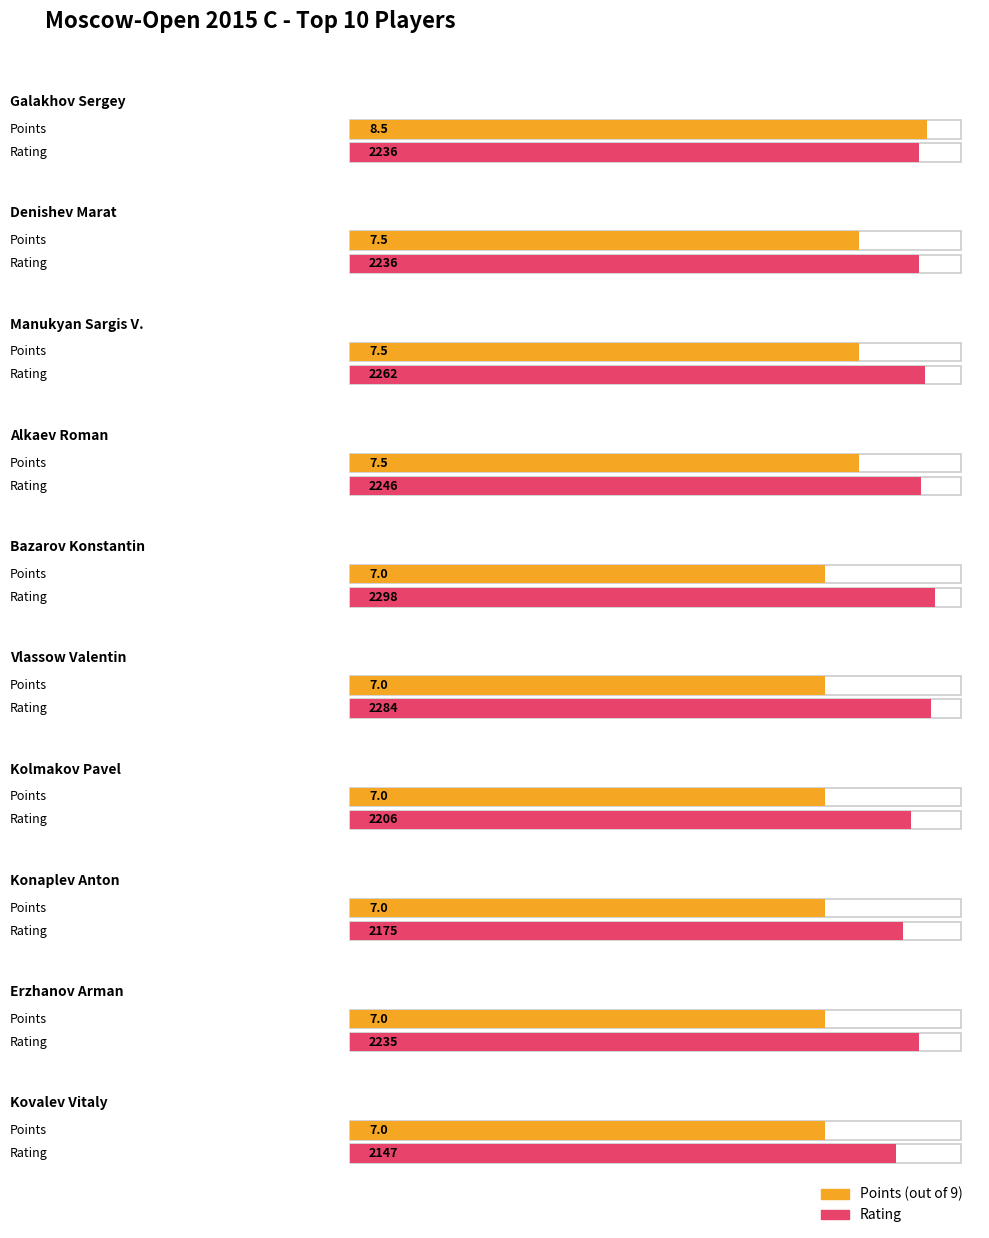

Rank the categories by Rating value from lowest to highest.

Kovalev Vitaly, Konaplev Anton, Kolmakov Pavel, Erzhanov Arman, Galakhov Sergey, Denishev Marat, Alkaev Roman, Manukyan Sargis V., Vlassow Valentin, Bazarov Konstantin